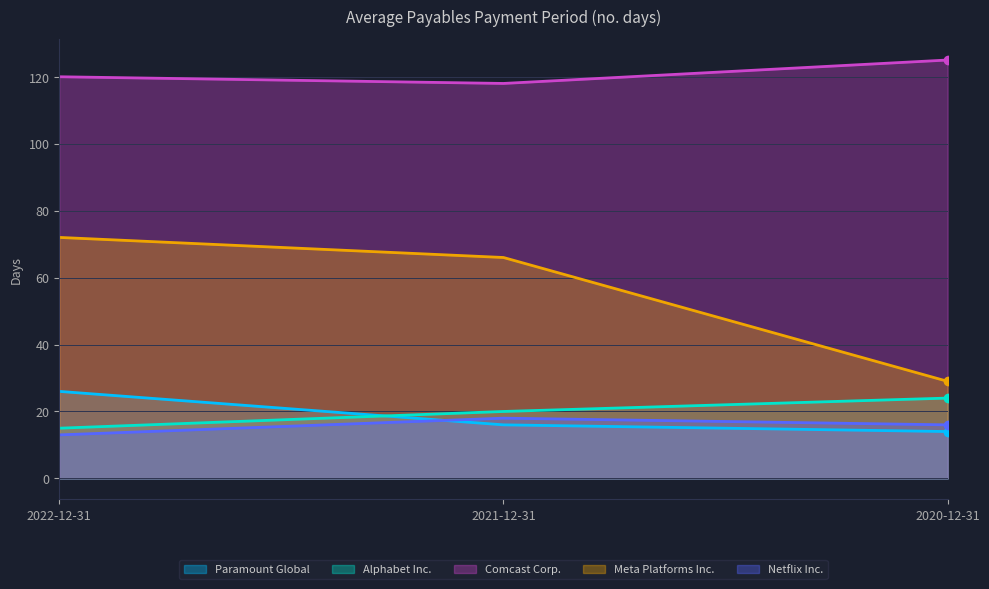

What is the total value across all series at 2021-12-31?

238